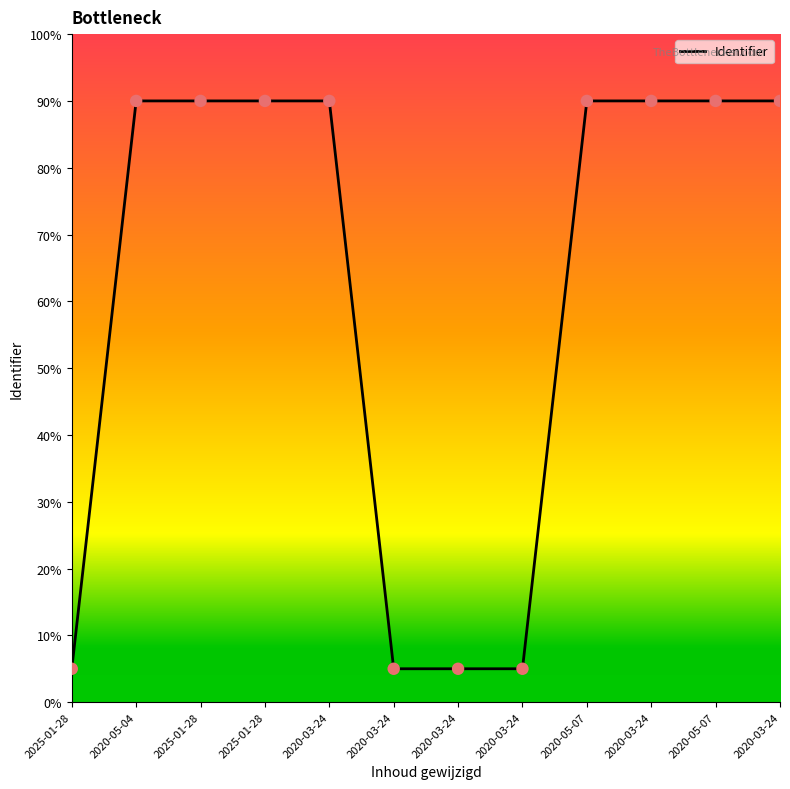

Which has a higher value, 2020-03-24 or 2020-03-24?

2020-03-24